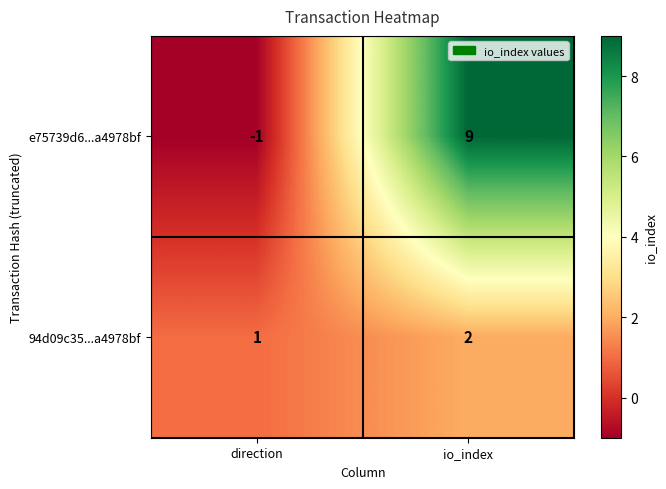

What is the average value of the e75739d6...a4978bf series?

4